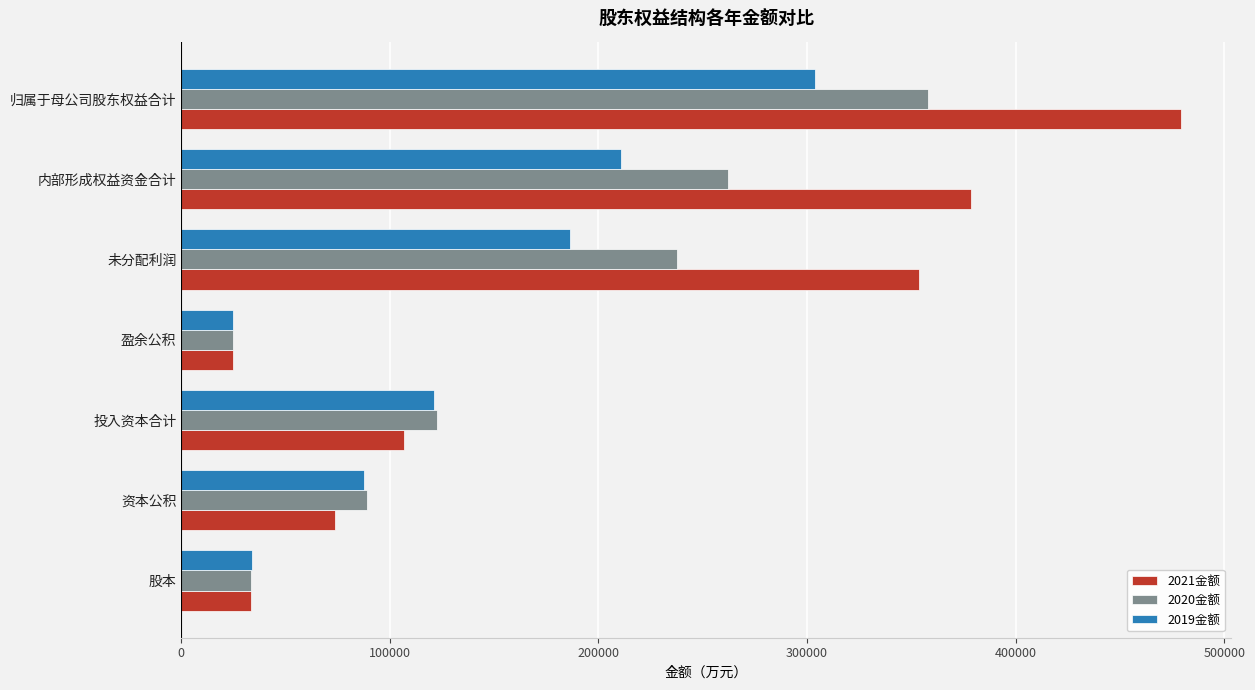

What are all the series names shown in the legend?

2021金额, 2020金额, 2019金额